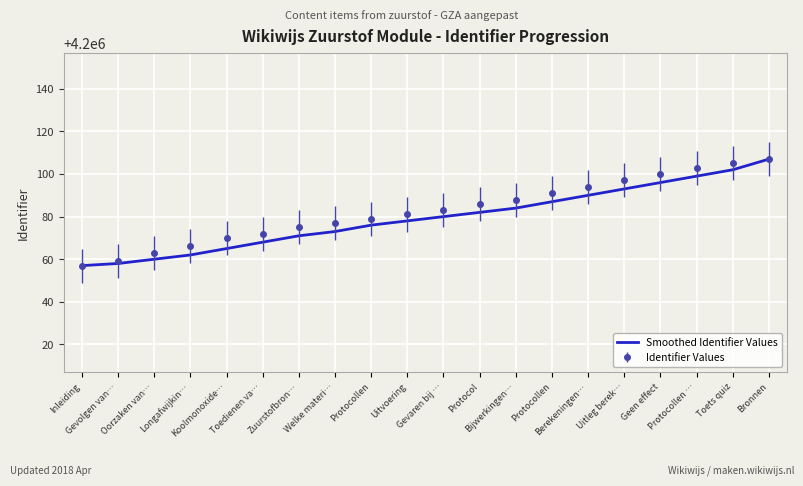

What is the label of the 2nd point from the right?

Toets quiz